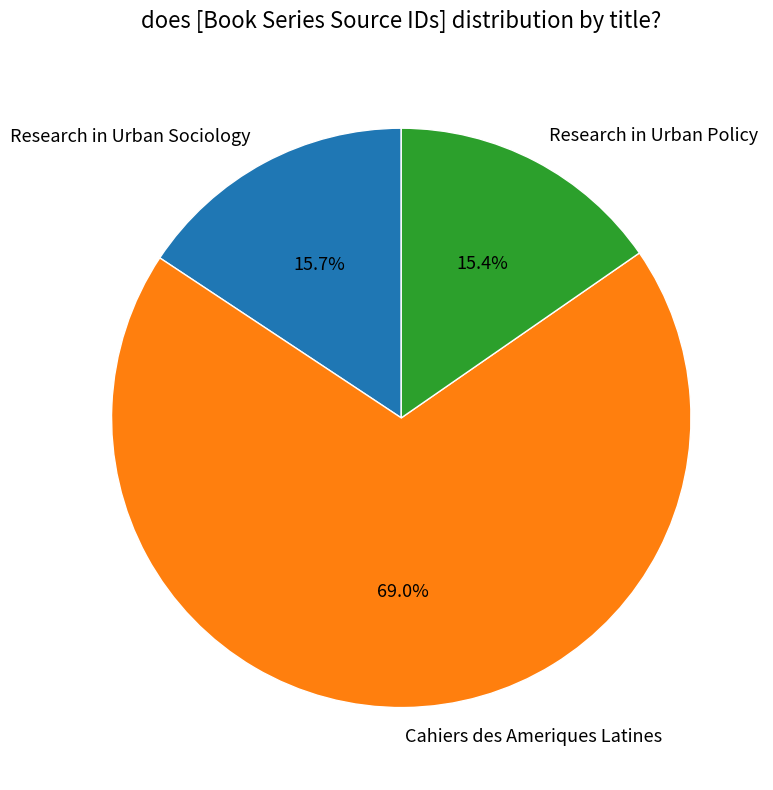

To the nearest percent, what is the average slice percentage?

33%